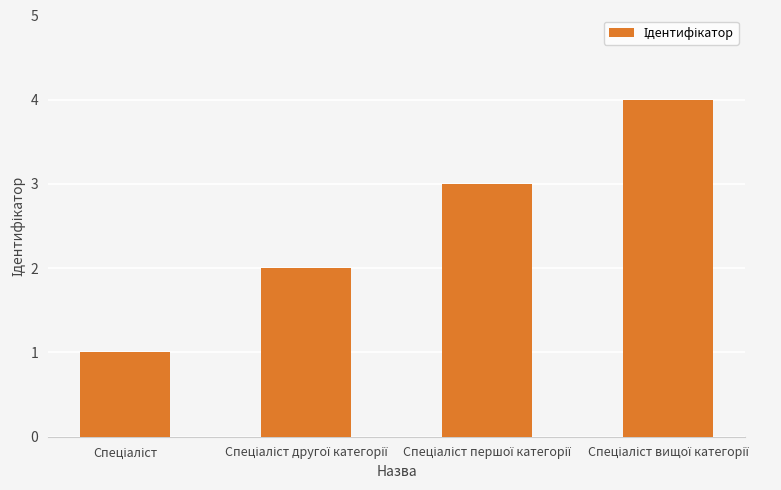

What is the greatest value displayed?

4